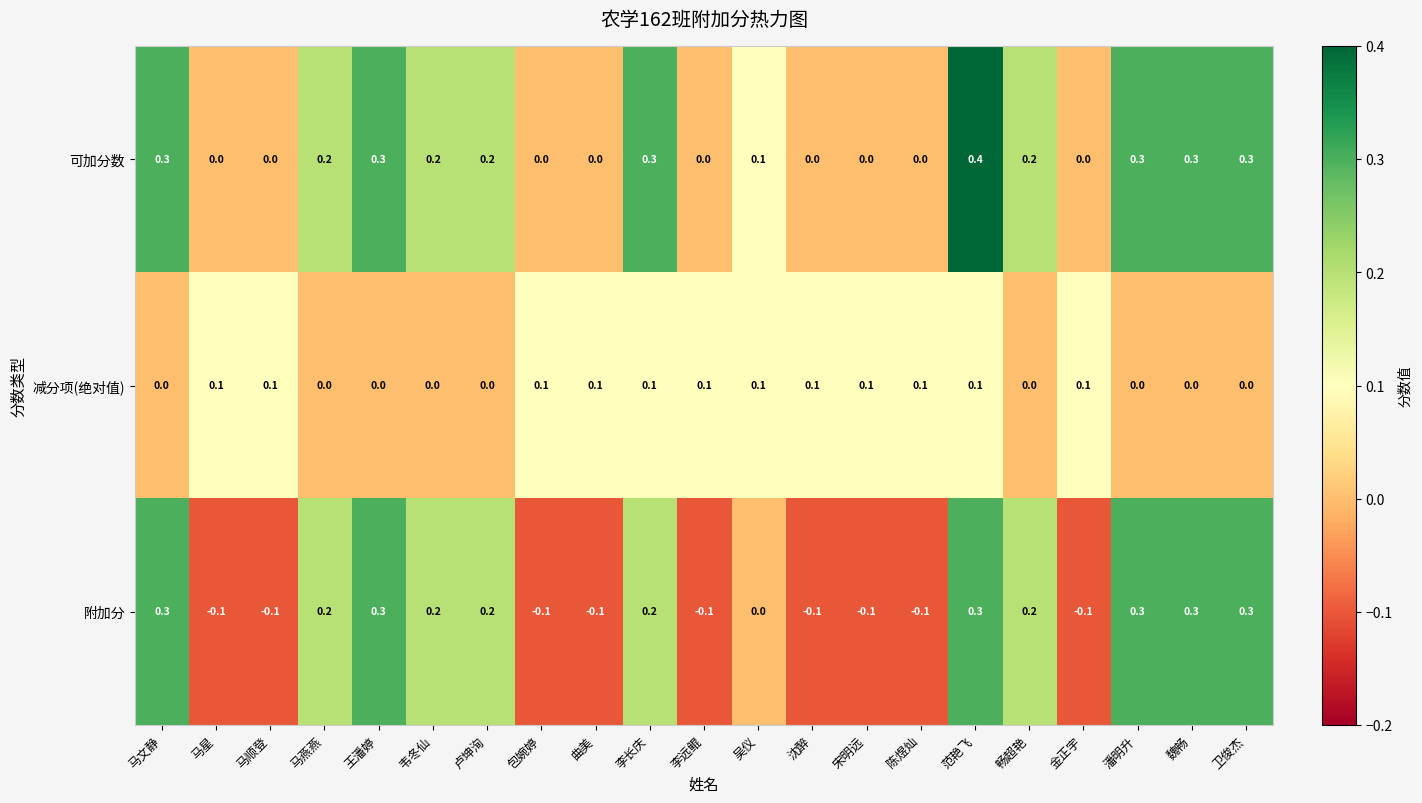

At how many categories does at least one series exceed 0?

21